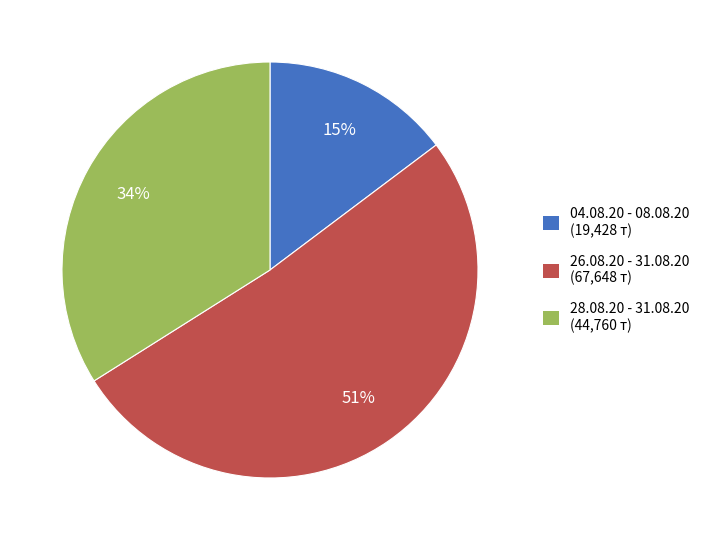

Which slice represents more than half of the pie?

26.08.20 - 31.08.20